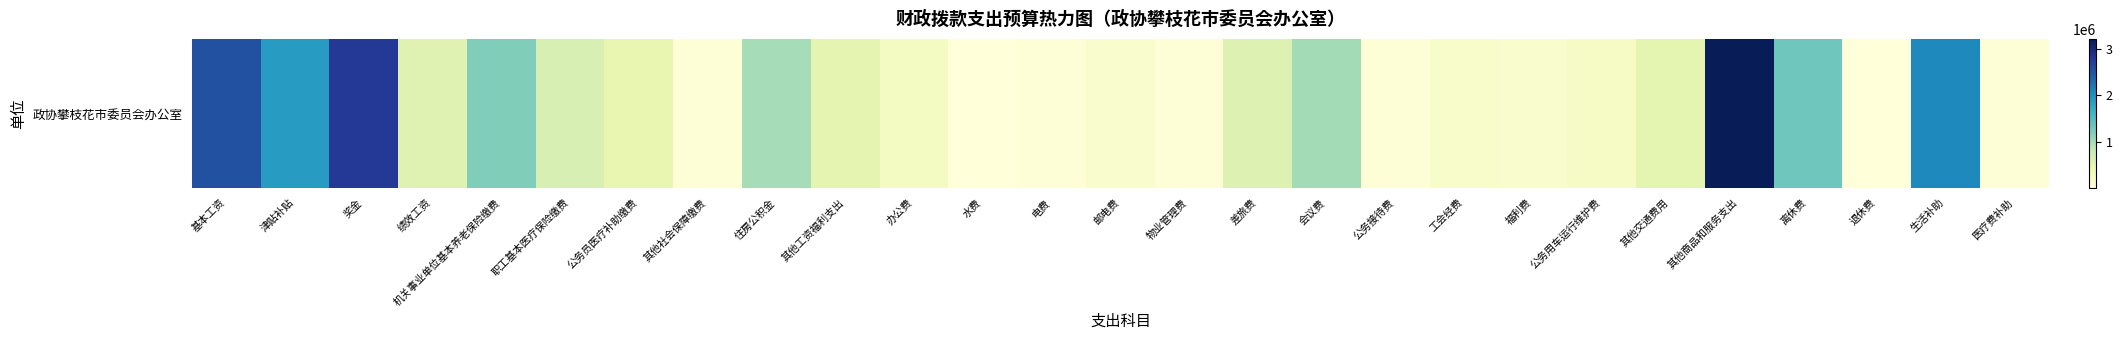

At which category does the chart reach its peak across all series?

其他商品和服务支出